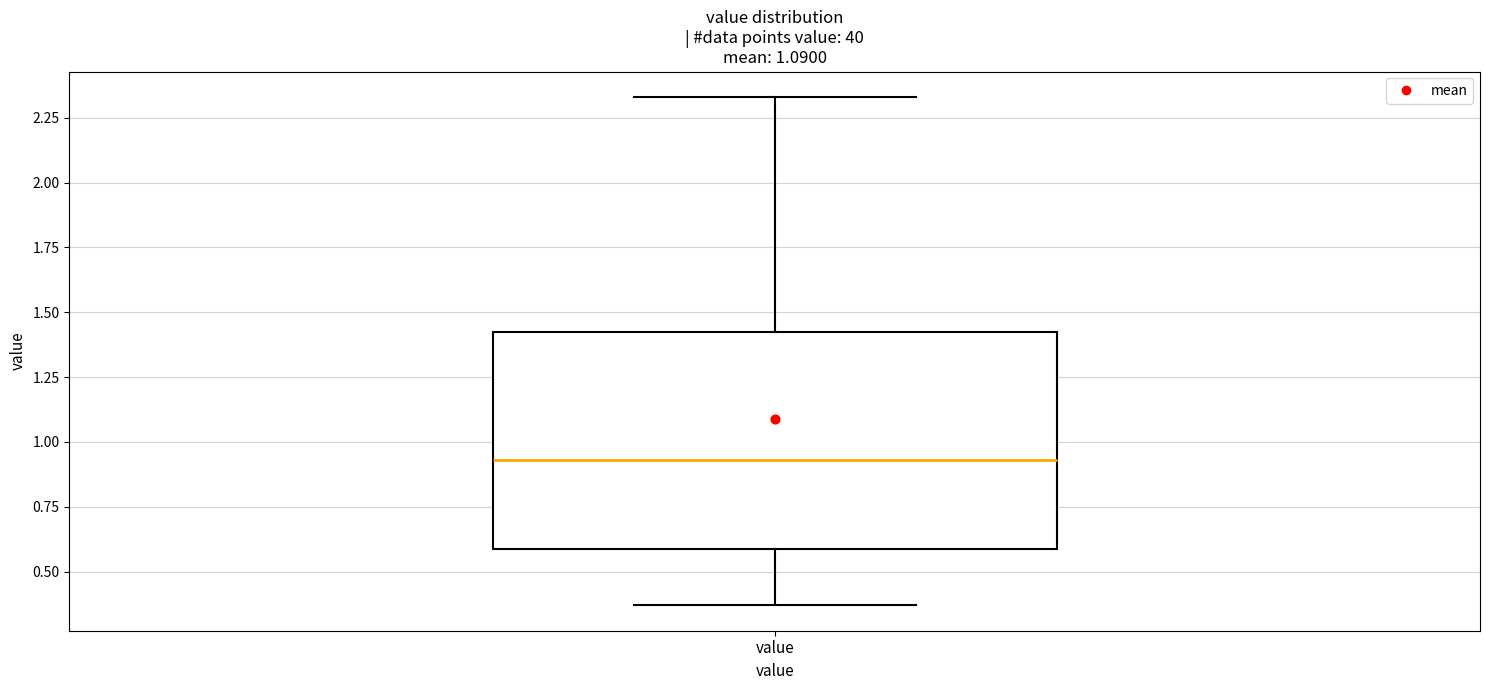

Read this box plot against the y-axis: the position of the median line, the range covered by the box, and the ends of both whiskers. The values are not printed on the chart, so give them approximately, as read against the axis.

median 0.95, box 0.60 to 1.45, whiskers 0.35 to 2.35